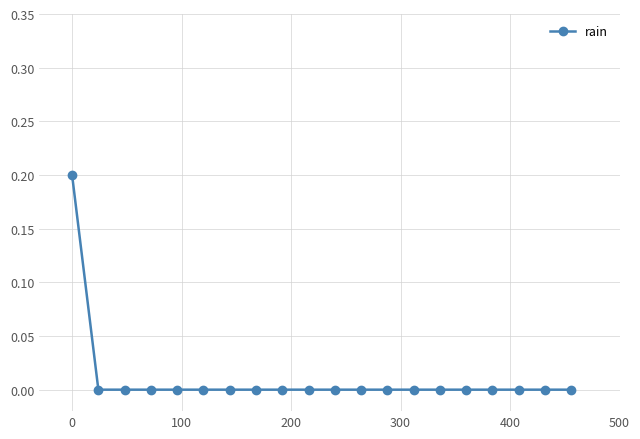

Reading right to left, transcribe all the data shown in this chart.

0.0	0.0	0.0	0.0	0.0	0.0	0.0	0.0	0.0	0.0	0.0	0.0	0.0	0.0	0.0	0.0	0.0	0.0	0.0	0.2